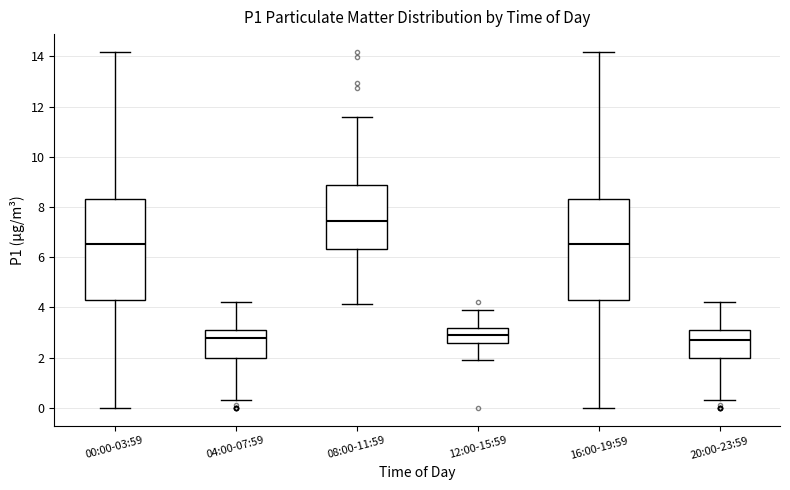

Reading left to right, transcribe this box plot: for each box, give where its median line is, the range the box spans, and where its two whiskers end, as read against the y-axis. The values are not printed on the chart, so give them approximately, as read against the axis.

00:00-03:59: median 6.6, box 4.2 to 8.4, whiskers 0.0 to 14.2
04:00-07:59: median 2.8, box 2.0 to 3.2, whiskers 0.4 to 4.2
08:00-11:59: median 7.4, box 6.4 to 8.8, whiskers 4.2 to 11.6
12:00-15:59: median 3.0, box 2.6 to 3.2, whiskers 2.0 to 4.0
16:00-19:59: median 6.6, box 4.2 to 8.4, whiskers 0.0 to 14.2
20:00-23:59: median 2.8, box 2.0 to 3.2, whiskers 0.4 to 4.2